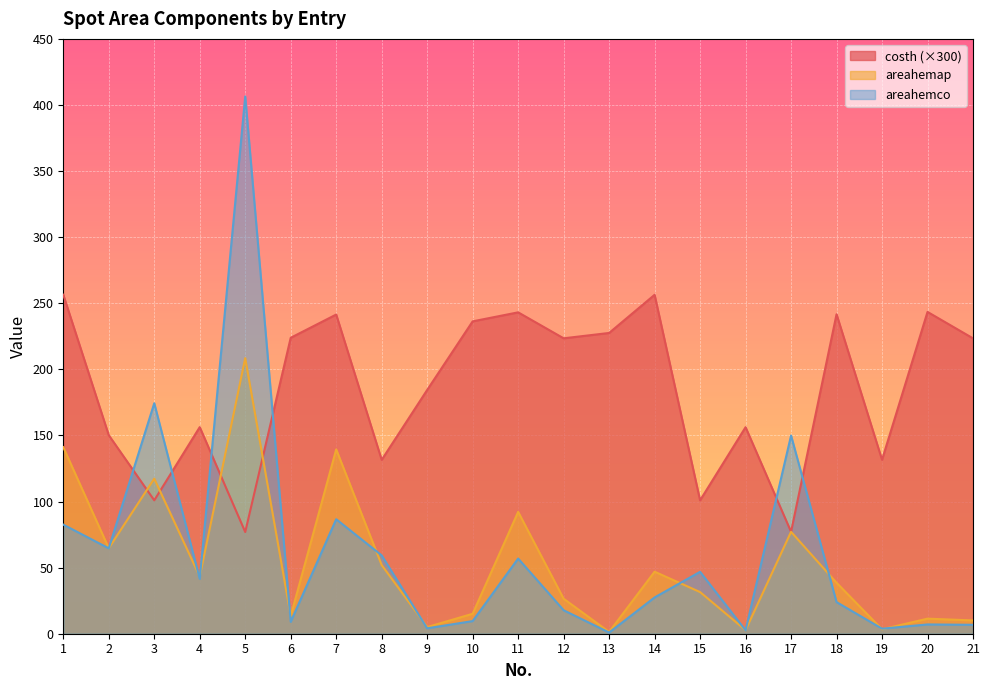

What are all the series names shown in the legend?

costh (×300), areahemap, areahemco